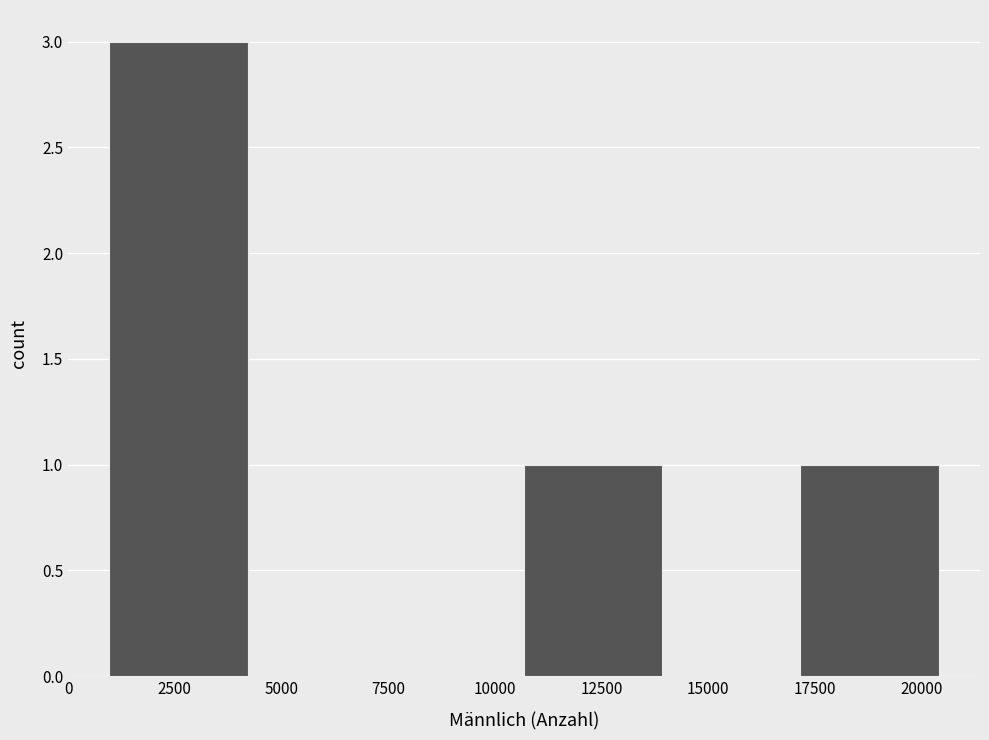

What is the height of the bar covering 17000 to 20500 on the x-axis? Neither the bar edges nor the heights are printed on the chart, so give them approximately, as read against the axes.

1